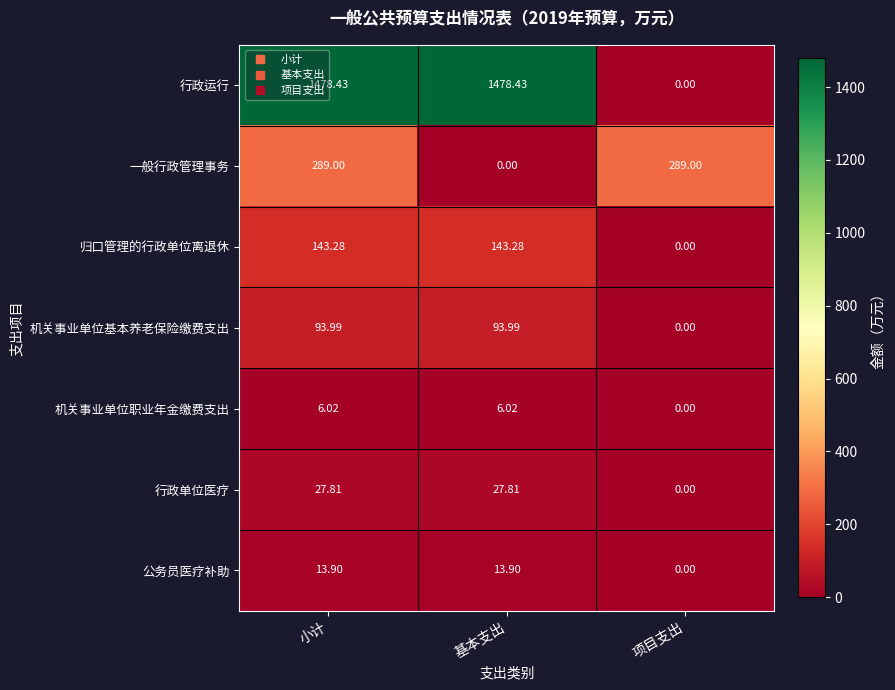

List the series in order of their peak value, lowest first.

机关事业单位职业年金缴费支出, 公务员医疗补助, 行政单位医疗, 机关事业单位基本养老保险缴费支出, 归口管理的行政单位离退休, 一般行政管理事务, 行政运行